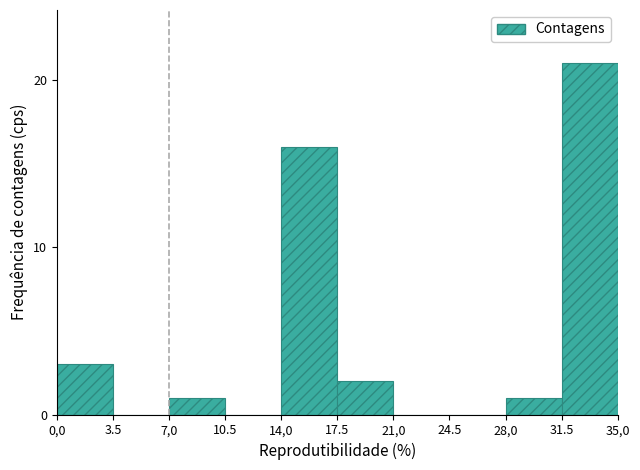

Reading left to right, transcribe all the data shown in this chart.

0,0=3	3.5=0	7,0=1	10.5=0	14,0=16	17.5=2	21,0=0	24.5=0	28,0=1	31.5=21